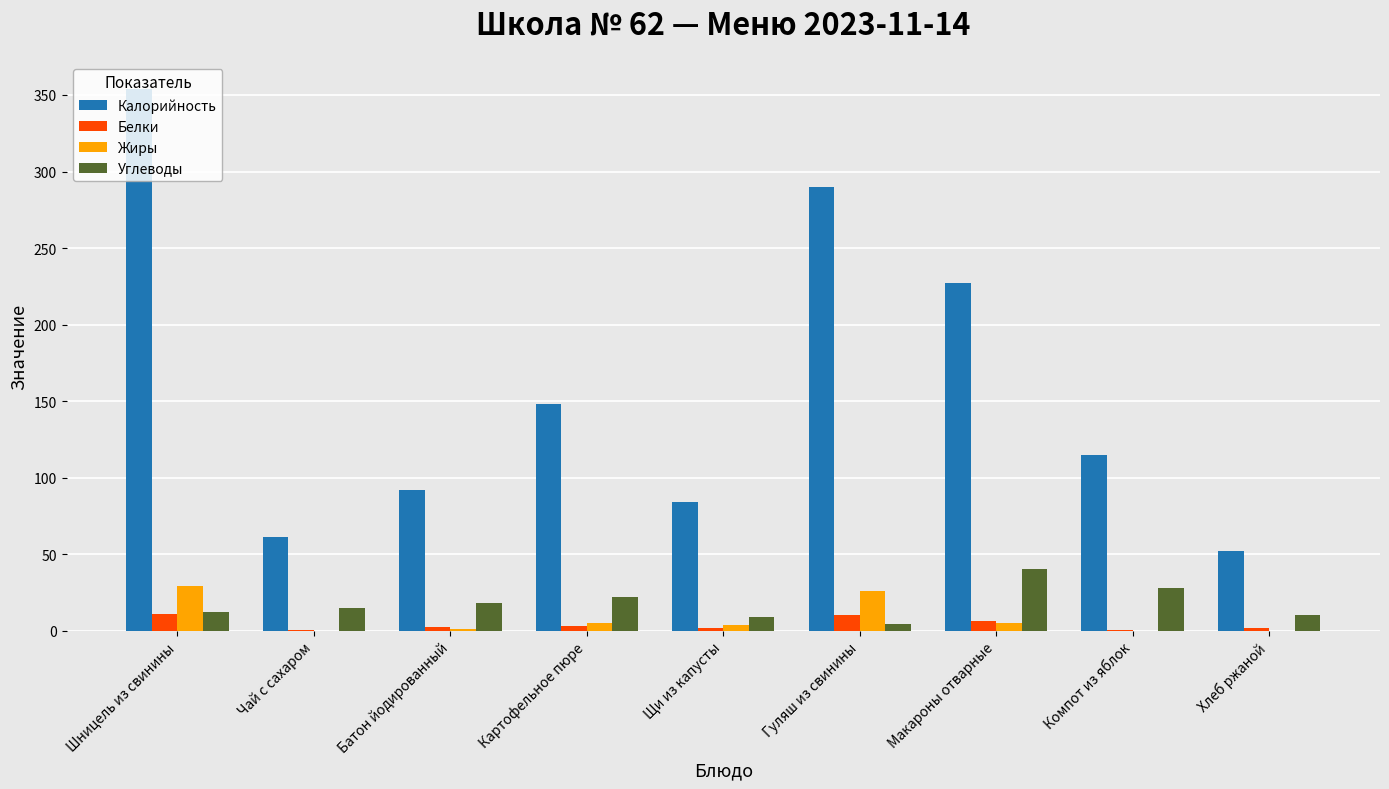

What are all the series names shown in the legend?

Калорийность, Белки, Жиры, Углеводы